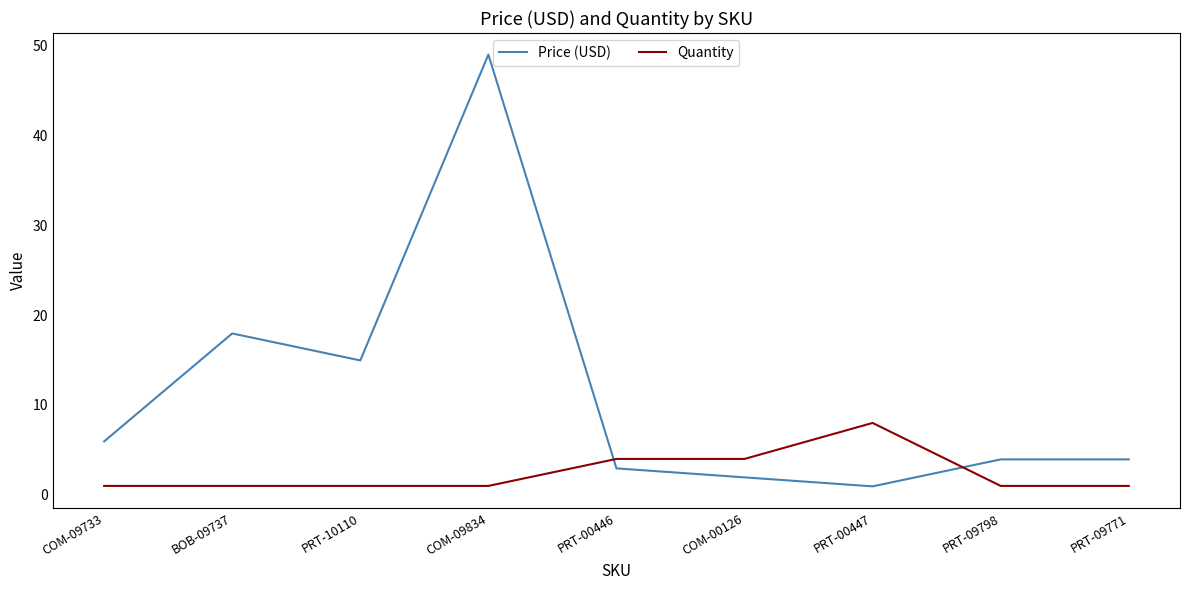

True or false: Quantity and Price (USD) intersect in this chart.

True